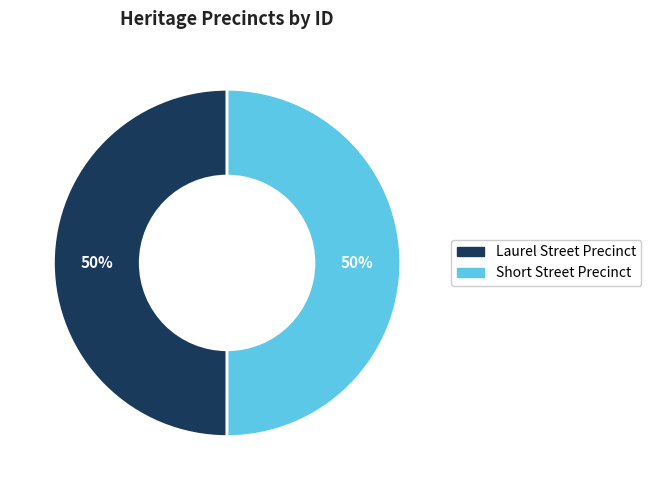

True or false: Laurel Street Precinct accounts for 58% of the total.

False